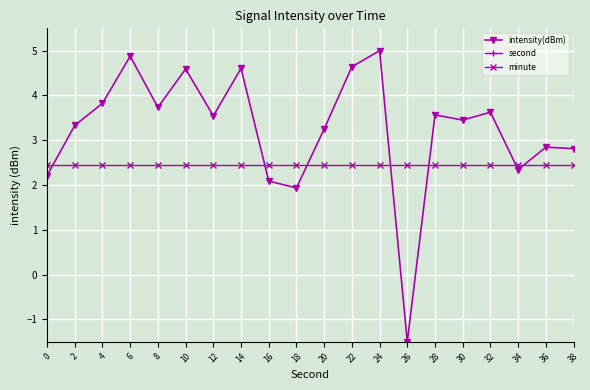

True or false: intensity(dBm) has a value of 3.6 at 32.

True